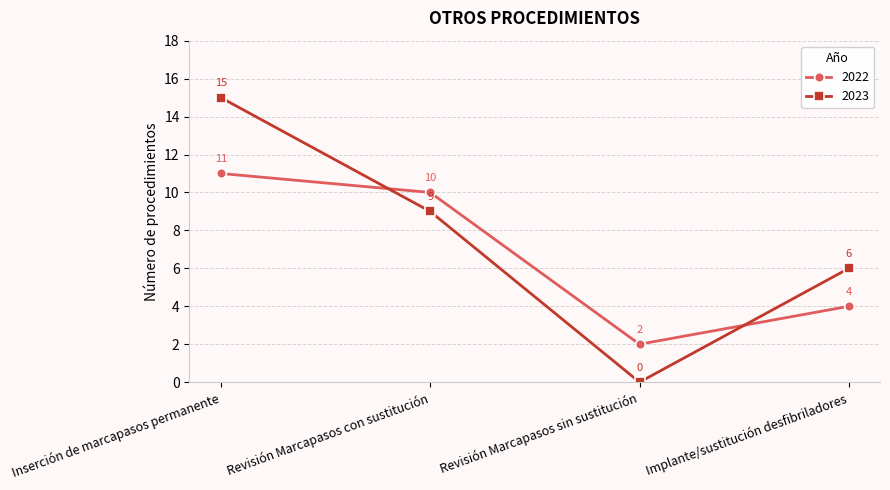

What is the label of the 2nd point from the right?

Revisión Marcapasos sin sustitución